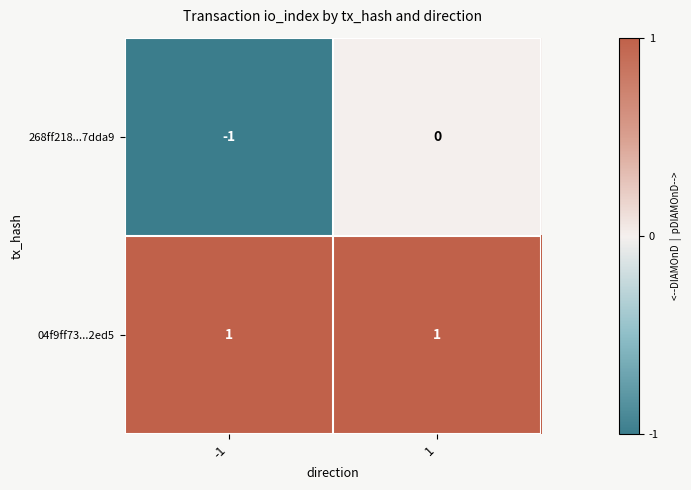

Which series has the largest total across all categories?

04f9ff73...2ed5